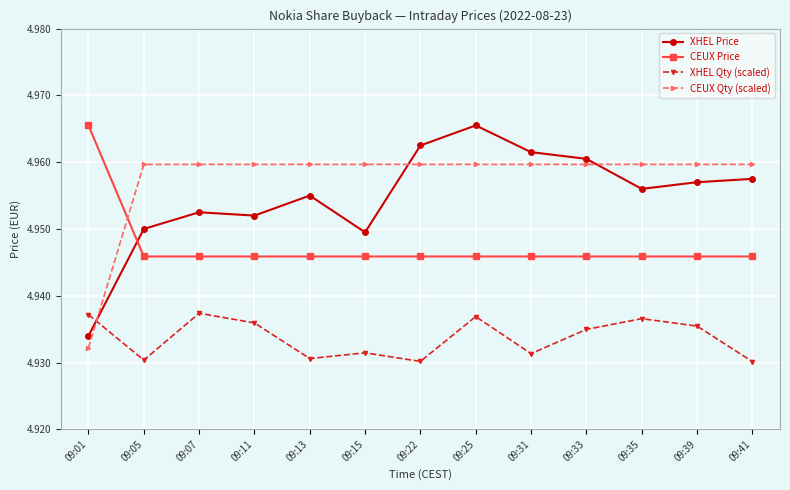

What is the total value across all series at 09:07?

19.8